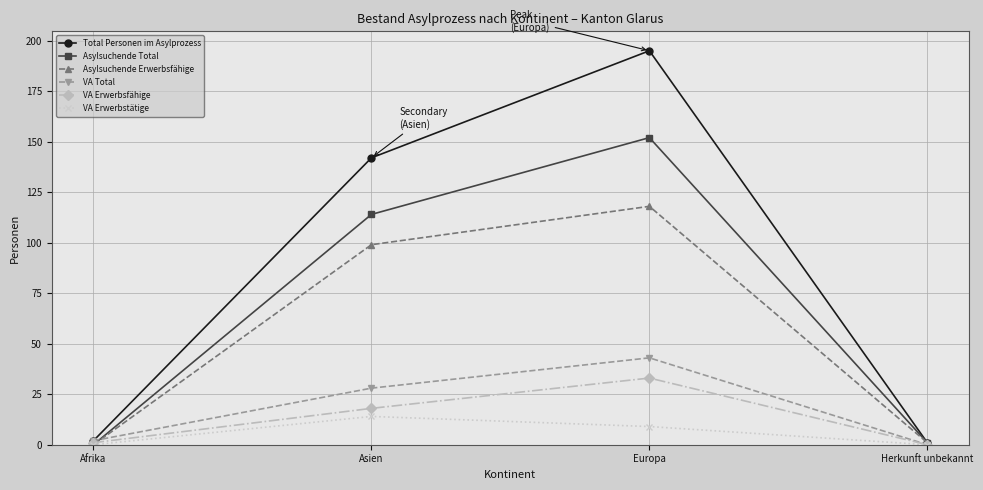

Between Afrika and Asien, which series saw the biggest shift?

Total Personen im Asylprozess